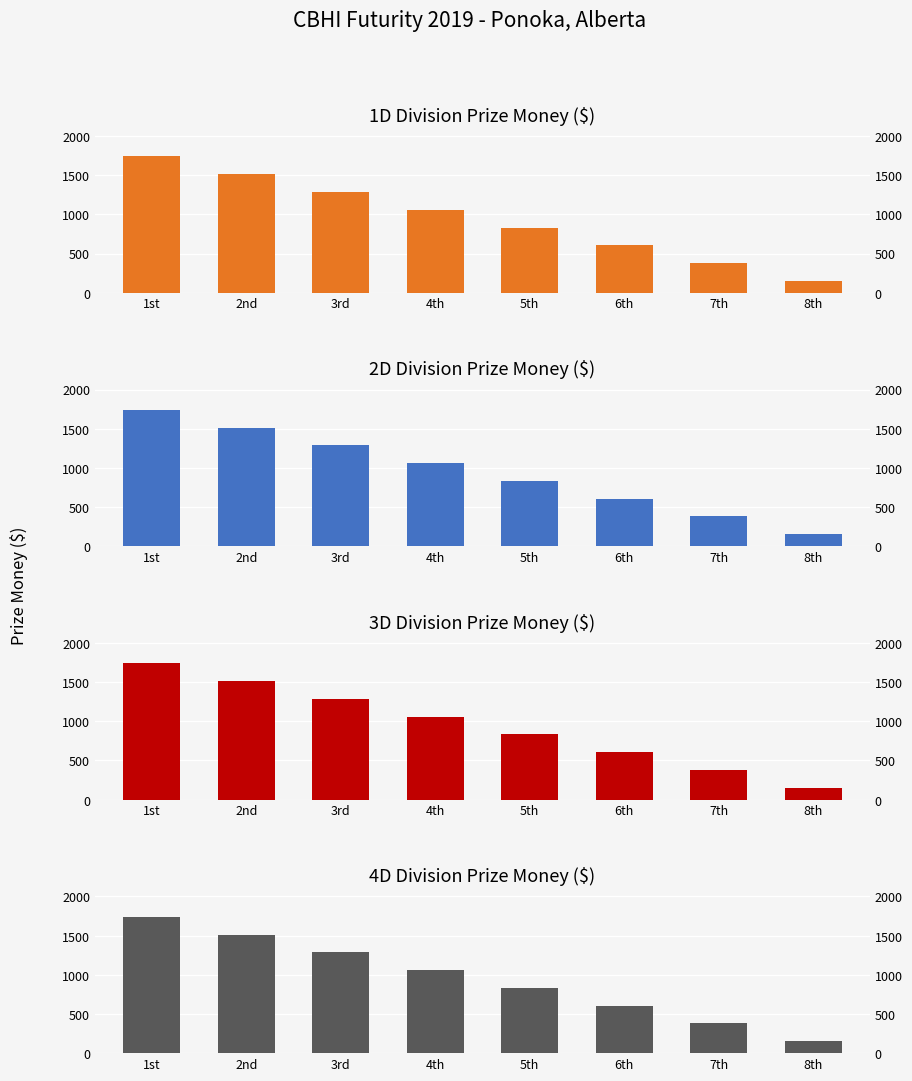

The 1D series shows 605 at 6th. True or false?

True